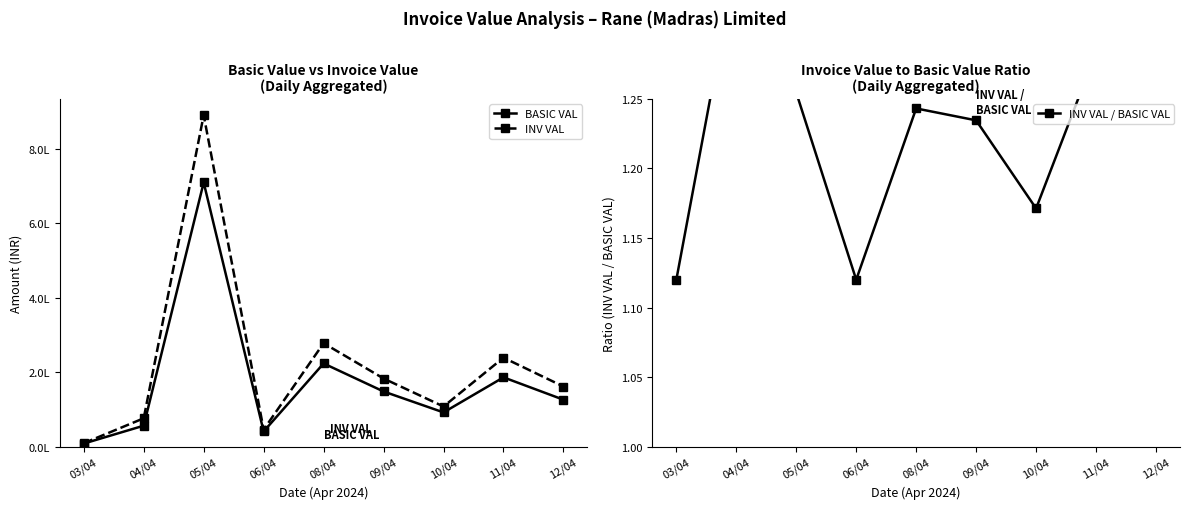

How many interior local valleys does the BASIC VAL series have?

2